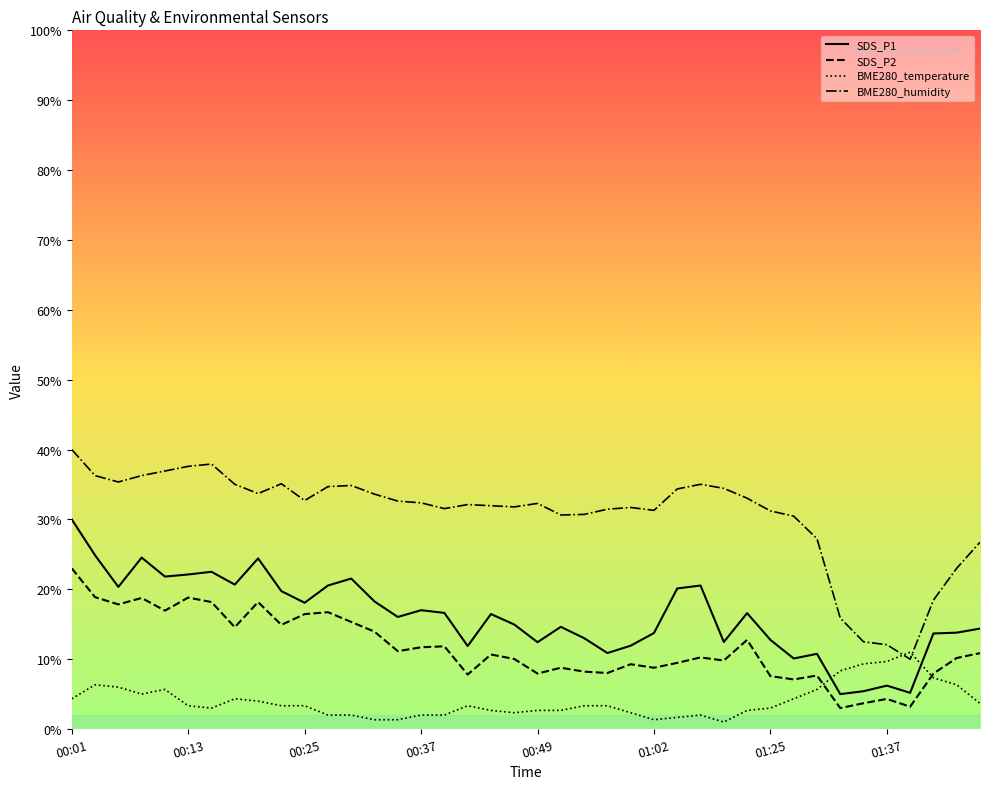

What is the difference between the second highest and second lowest values in the SDS_P2 series?

15.7